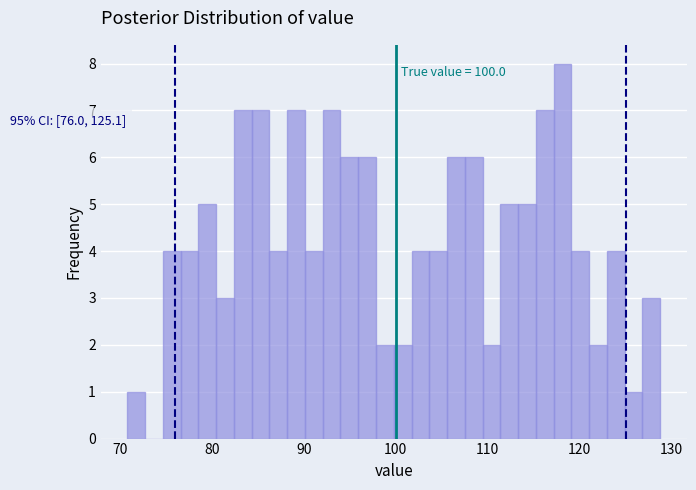

Read against the x-axis, roughly where is the centre of the tallest bar?

118